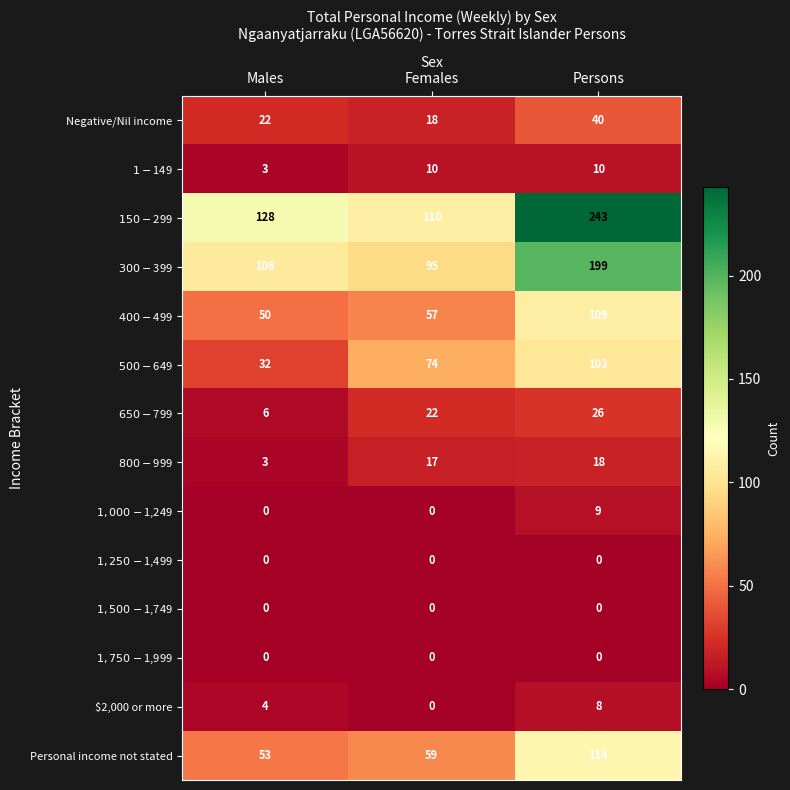

At how many categories does at least one series exceed 199?

1